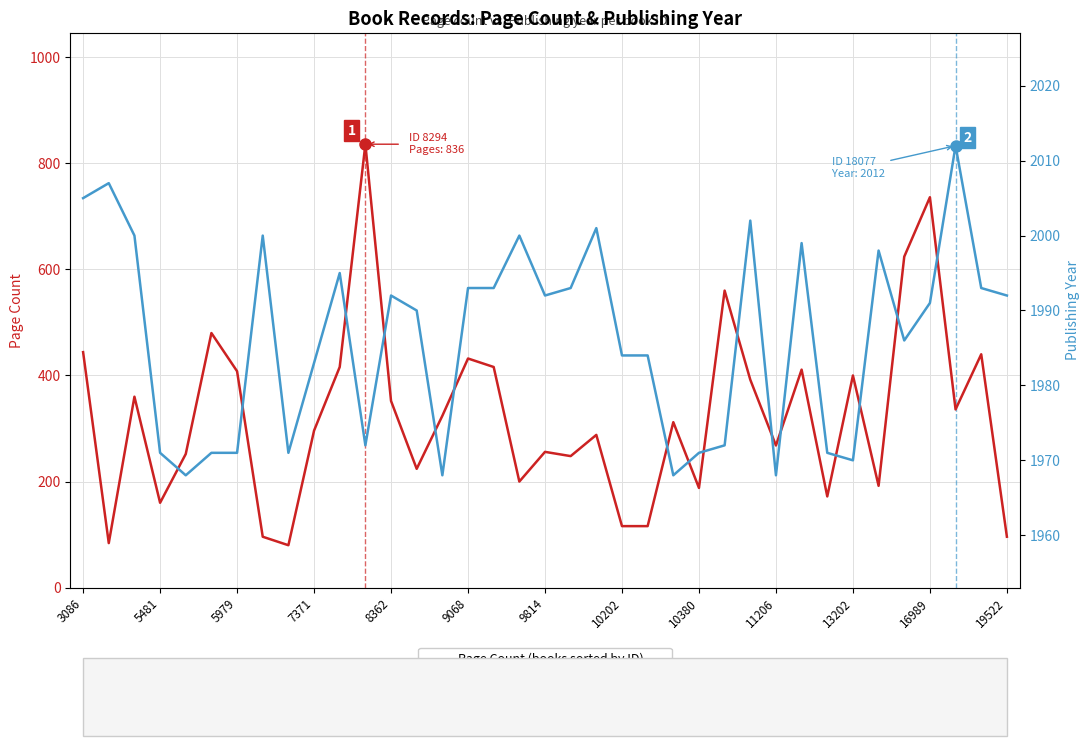

Count the number of categories in the chart.

37